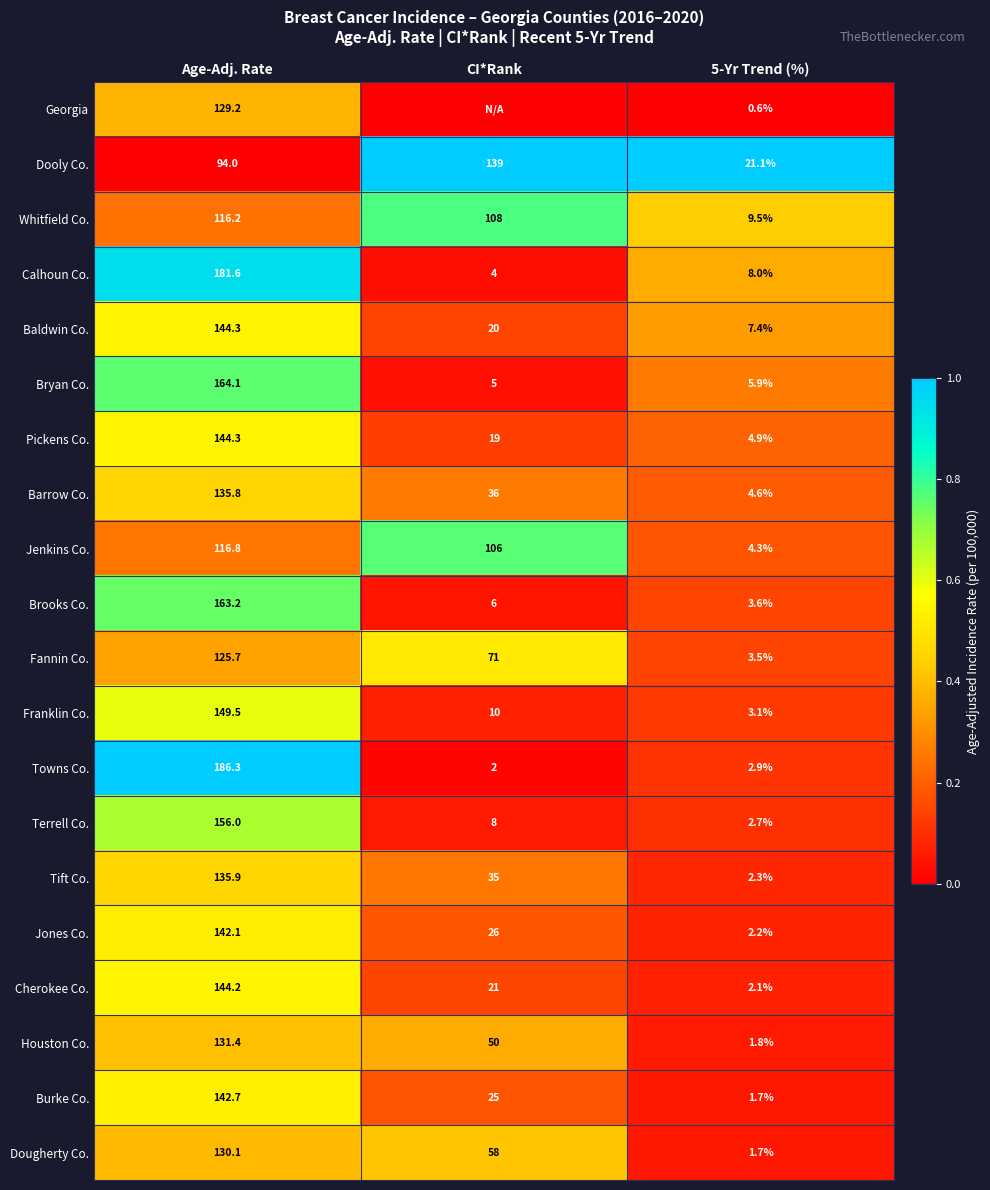

Is the value of Jones Co. at CI*Rank greater than the value of Tift Co. at Age-Adj. Rate?

No